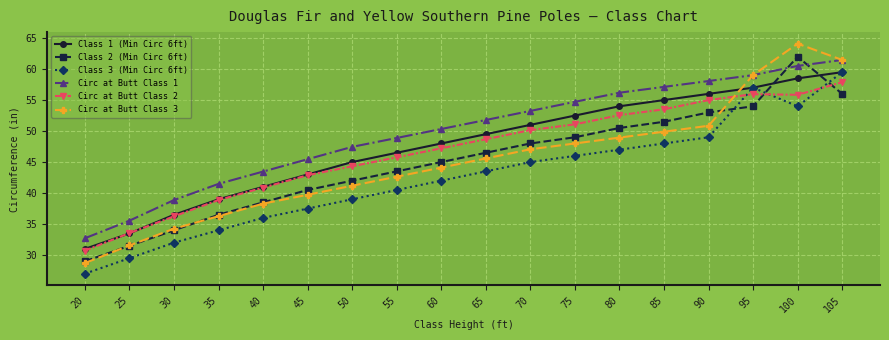

How many times do Class 2 (Min Circ 6ft) and Class 1 (Min Circ 6ft) cross each other?

2